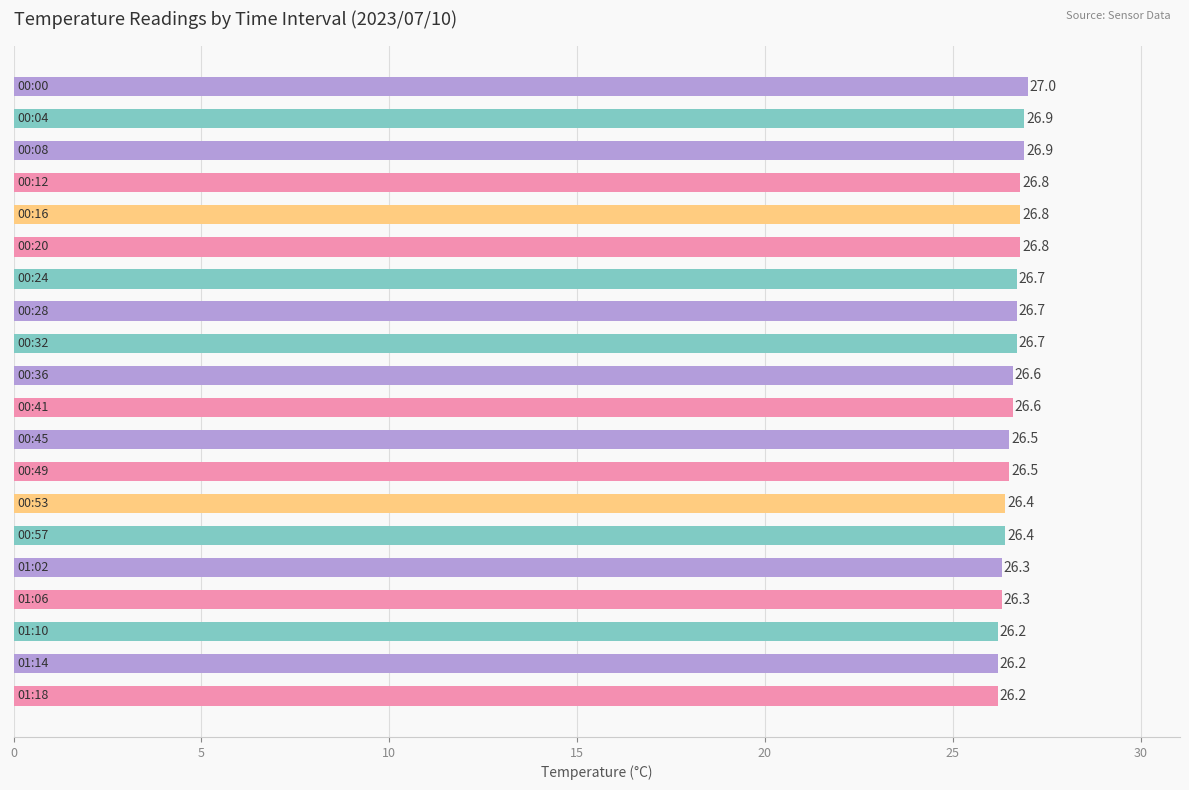

What is the value of the 20th bar from the top?

26.2